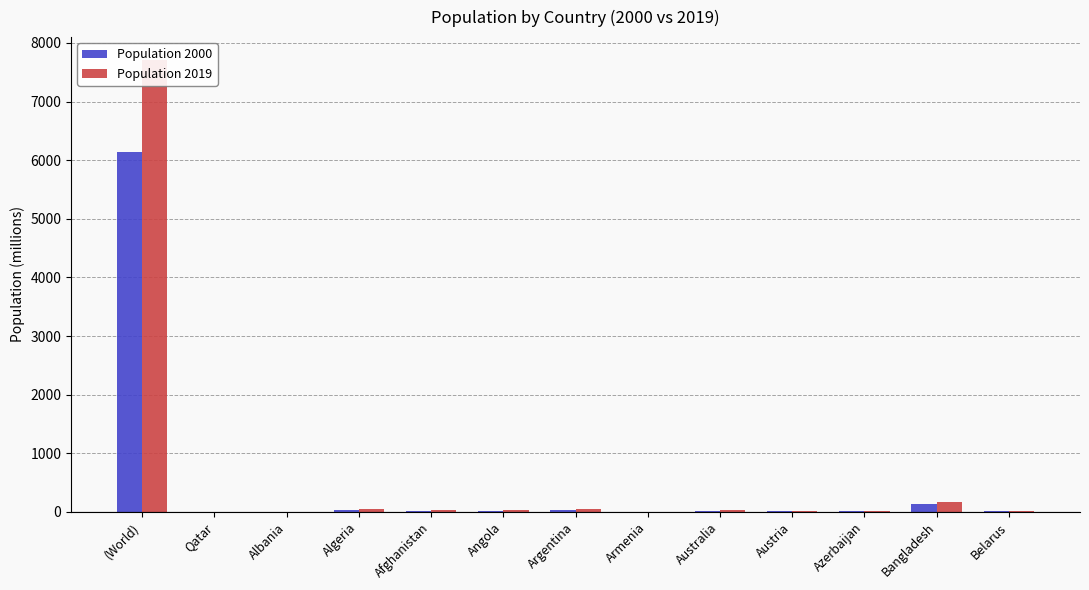

At which label does Population 2019 first exceed 25?

(World)